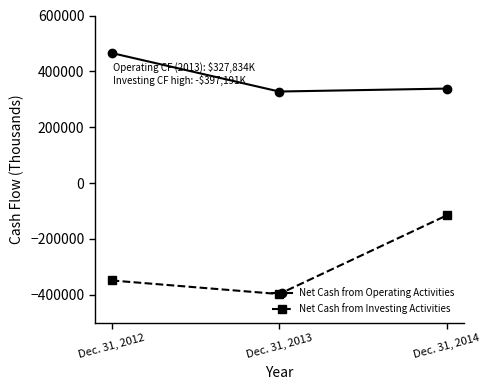

Which series changed the most between Dec. 31, 2013 and Dec. 31, 2014?

Net Cash from Investing Activities